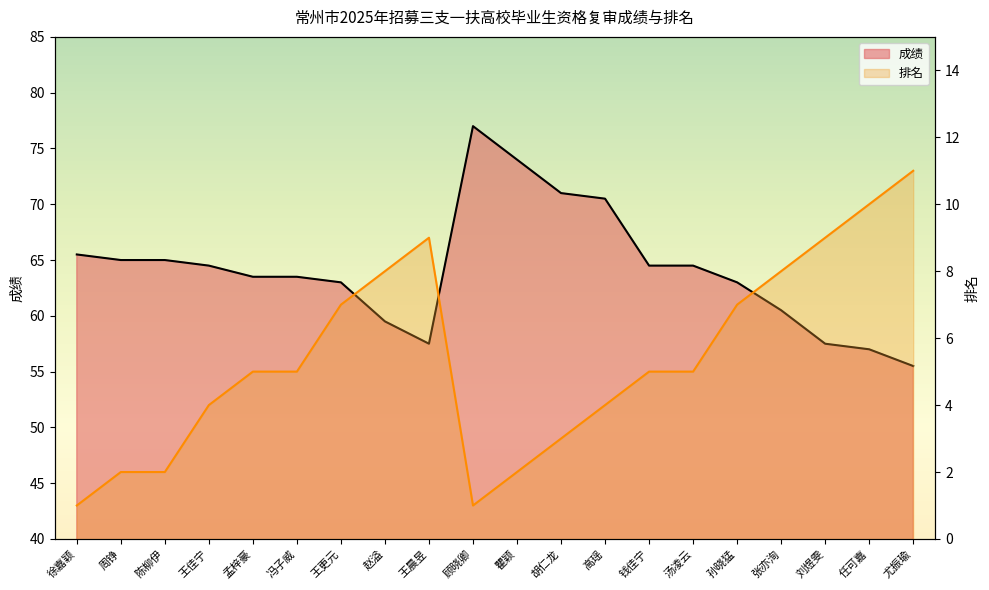

What position from the left is 陈柳伊?

3